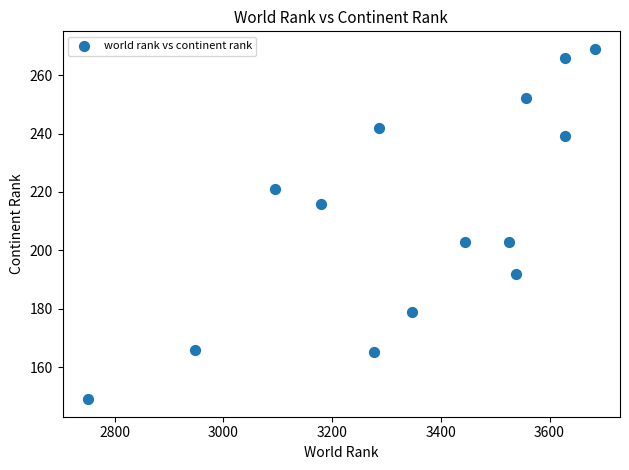

What is the range of X values (max minus min)?

932